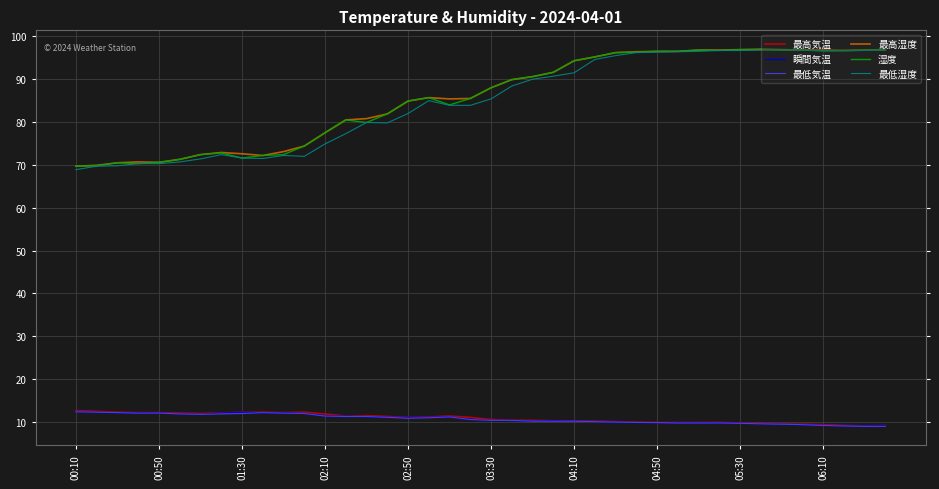

True or false: 最高湿度 and 最高気温 cross at least once.

False